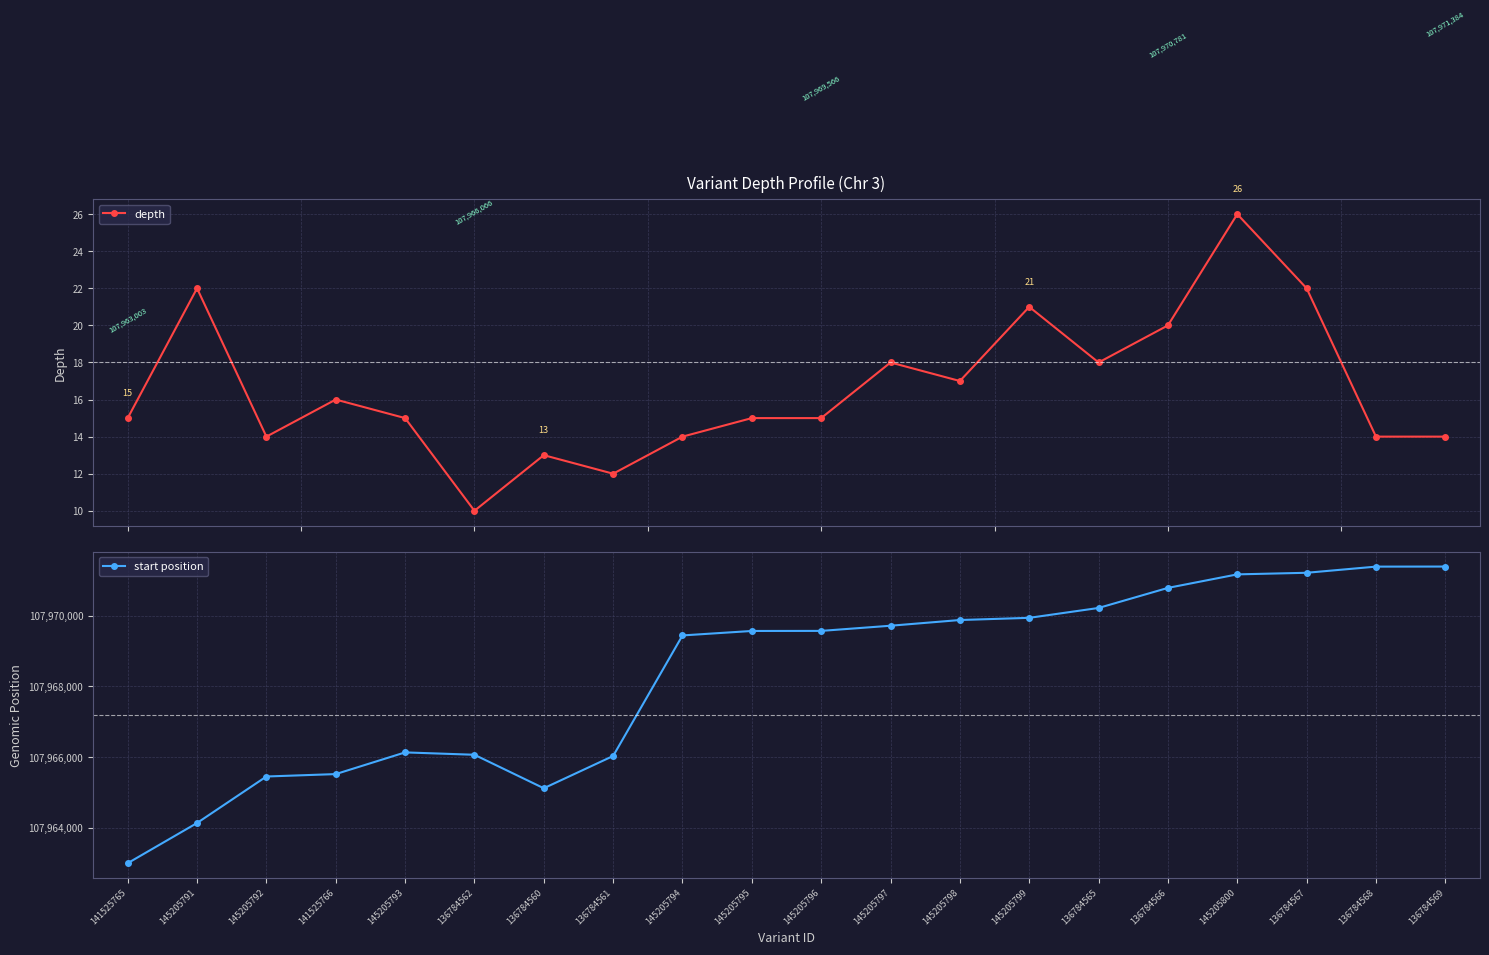

What is the label of the 7th point from the right?

145205799